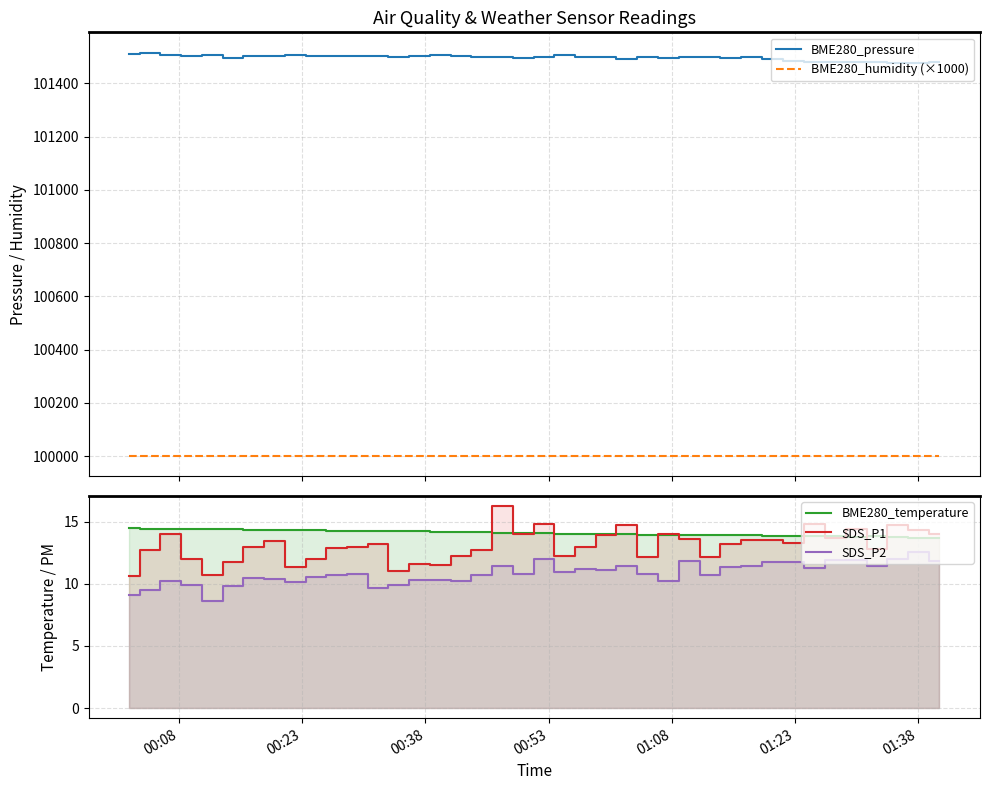

At how many categories does at least one series exceed 14600?

40